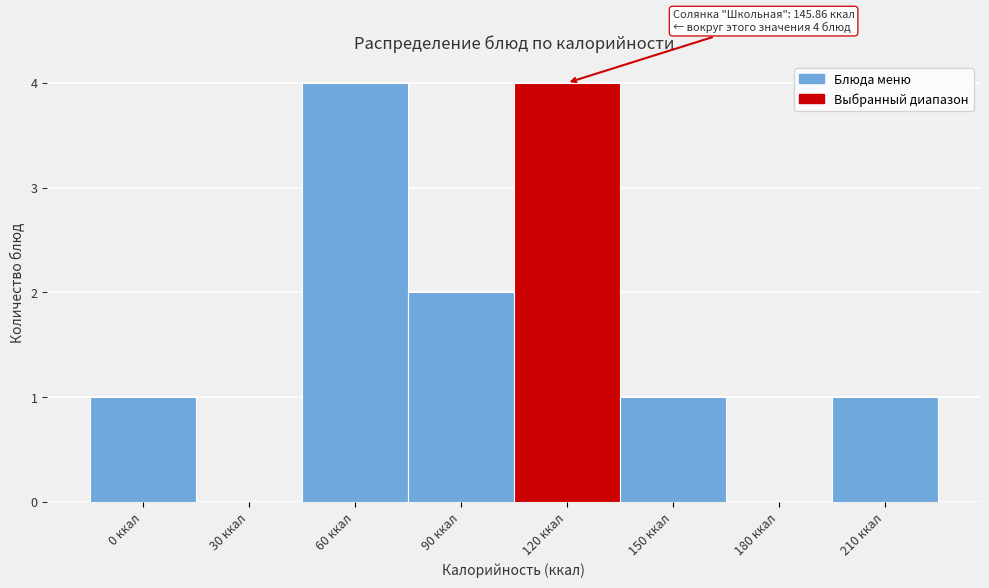

Reading right to left, what are all the values shown in this chart?

210 ккал=1	180 ккал=0	150 ккал=1	120 ккал=4	90 ккал=2	60 ккал=4	30 ккал=0	0 ккал=1